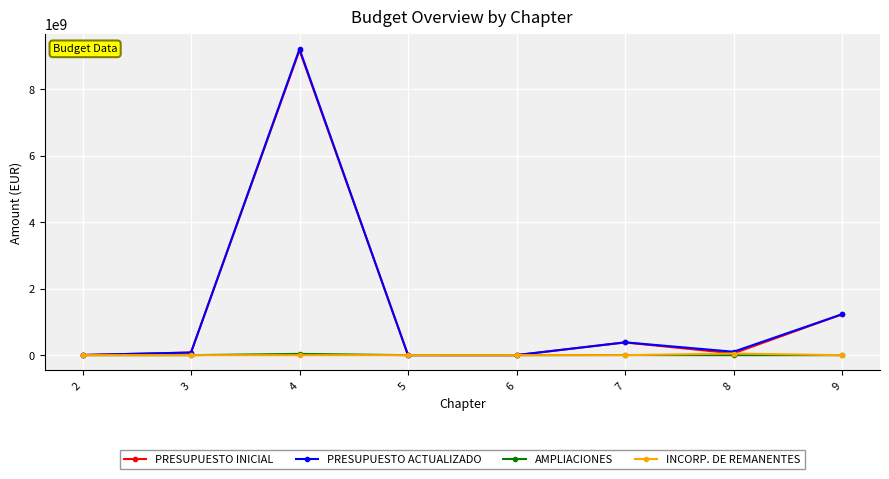

Does the chart display data point markers on the line(s)?

Yes